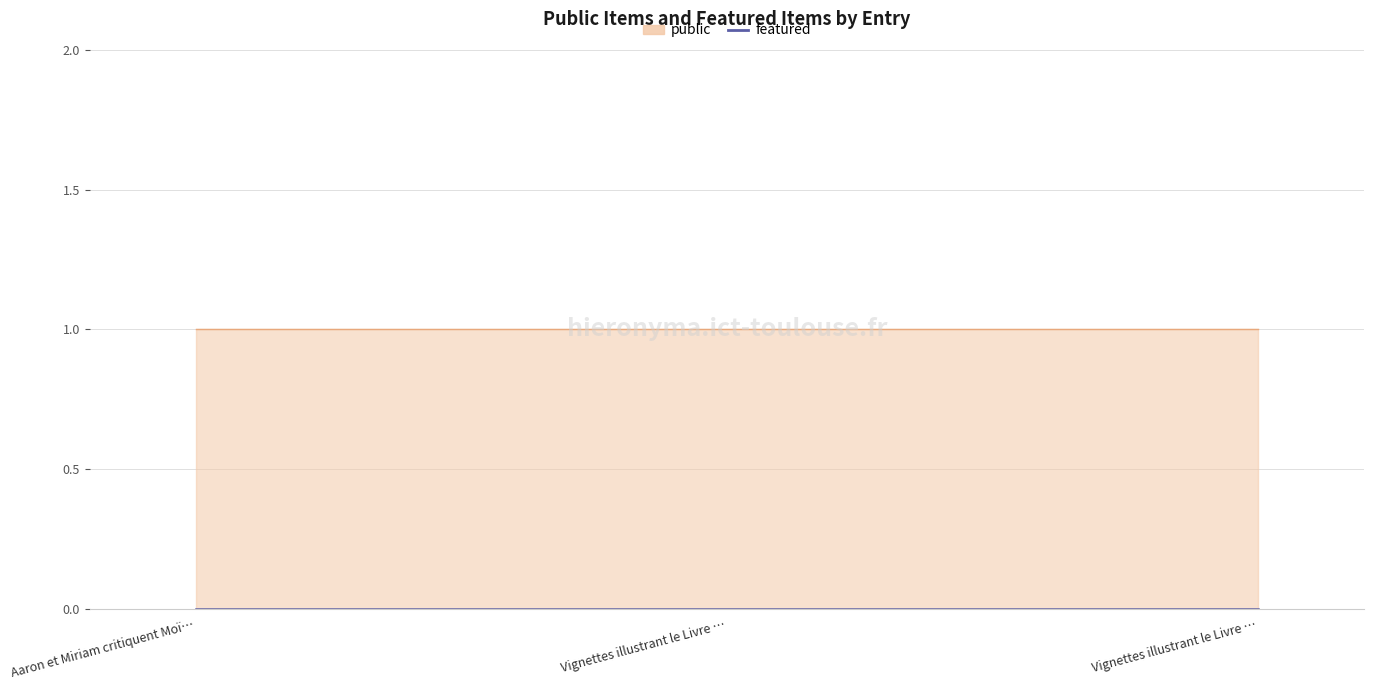

Reading left to right, list all the values displayed in this chart.

public: 1	1	1
featured: 0	0	0